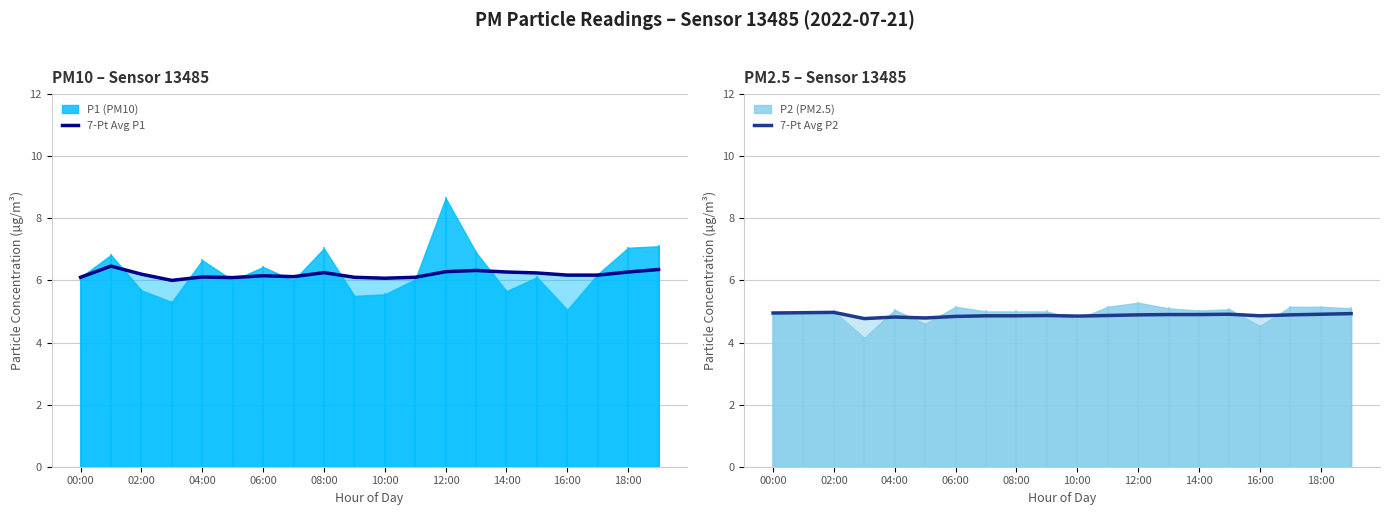

In 7-Pt Avg P2, how many points are higher than both neighbors (excluding endpoints)?

4